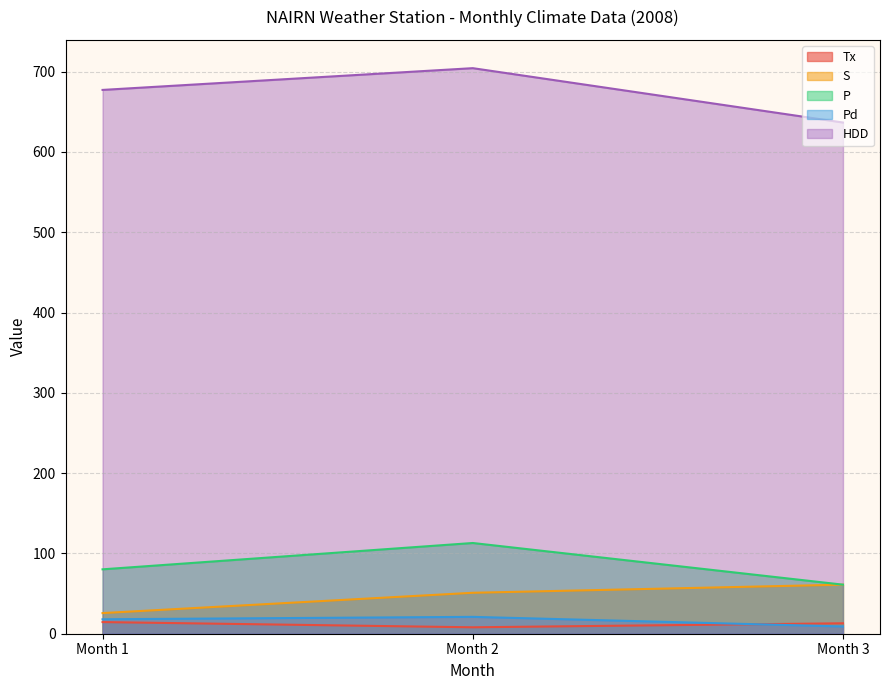

How many categories are shown in the chart?

3